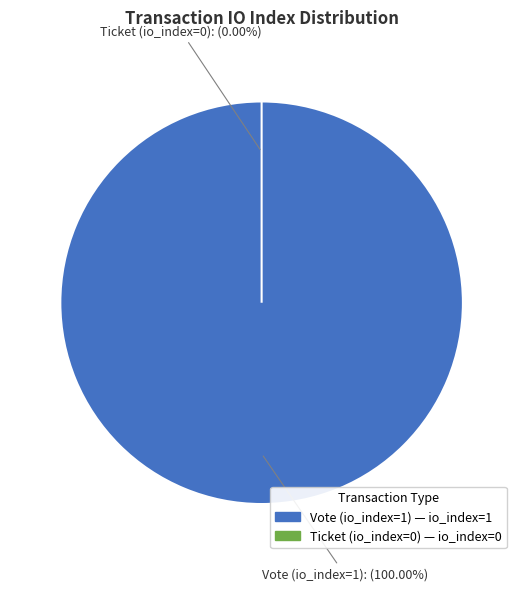

Does any single category account for the majority?

Yes